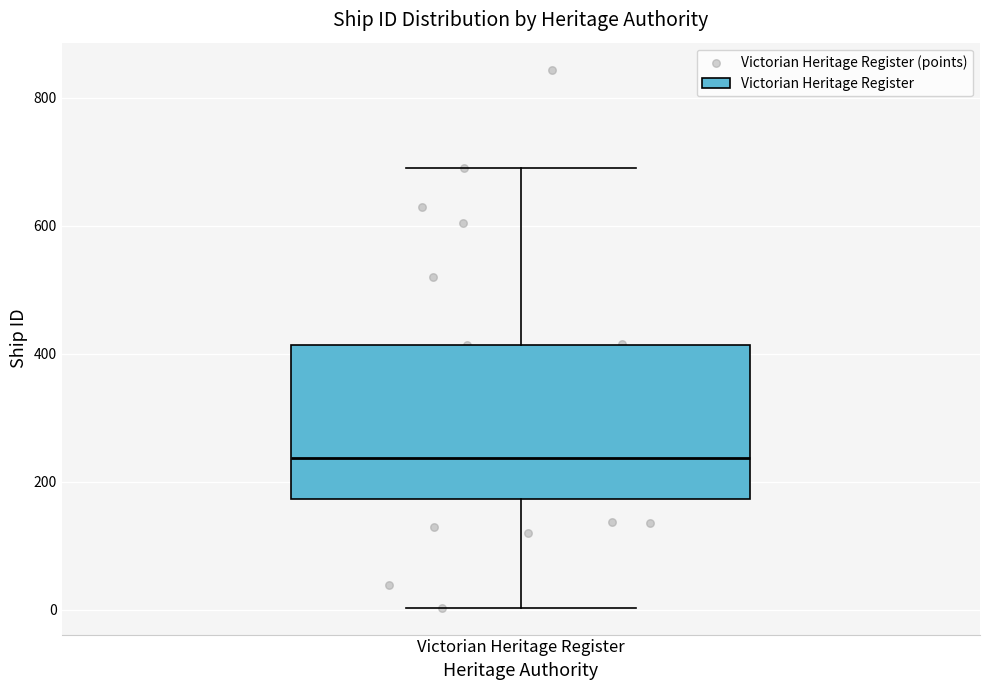

Transcribe this box plot: give where the median line is, the range the box spans, and where the two whiskers end, as read against the y-axis. The values are not printed on the chart, so give them approximately, as read against the axis.

median 240, box 180 to 420, whiskers 0 to 700